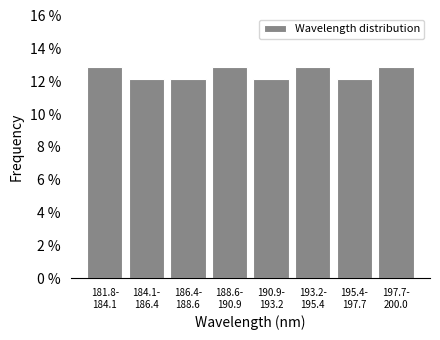

Reading left to right, transcribe all the data shown in this chart.

12.9	12.1	12.1	12.9	12.1	12.9	12.1	12.9